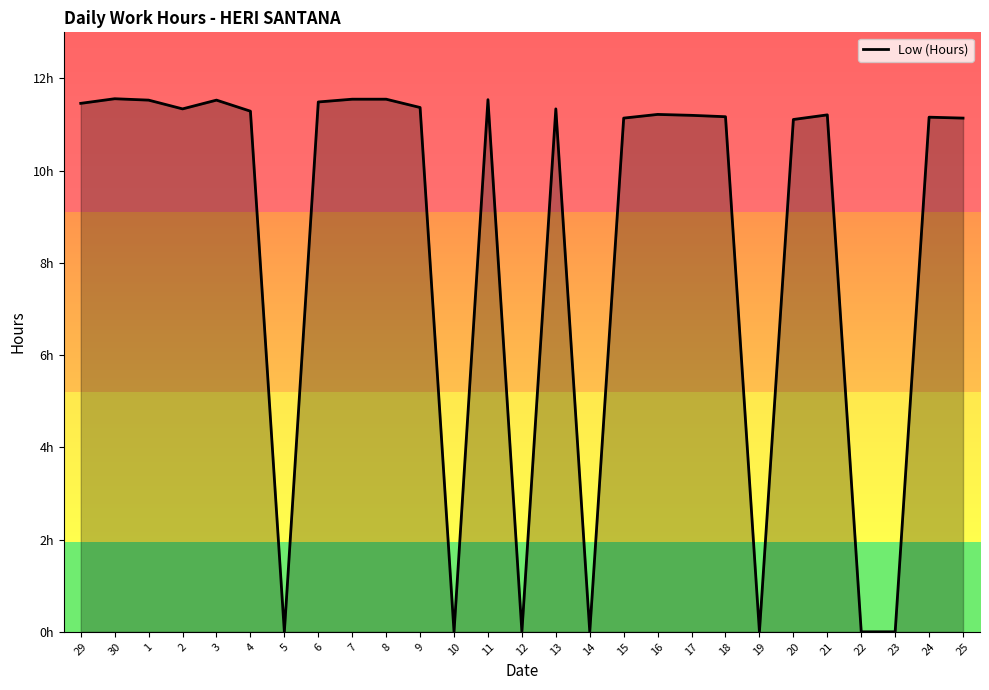

Does the chart have visible grid lines?

No